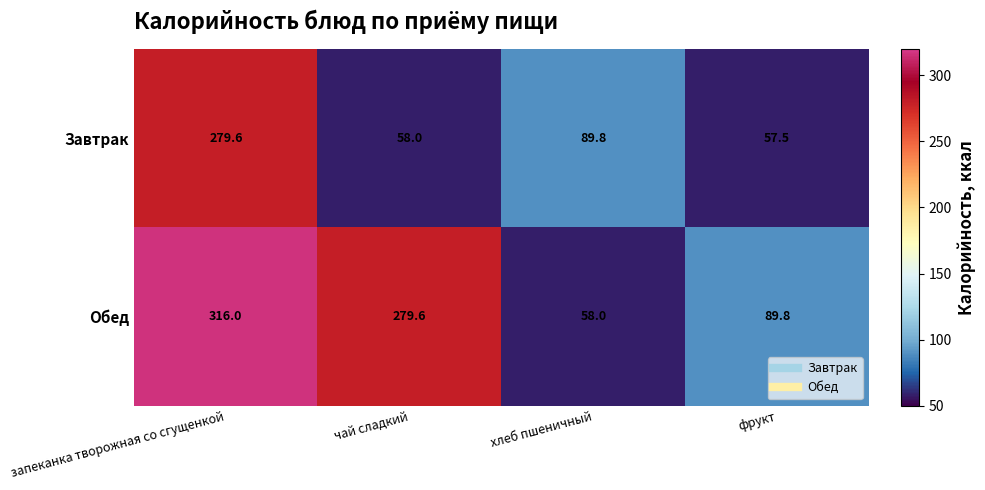

What is the maximum value shown in the chart?

316.0